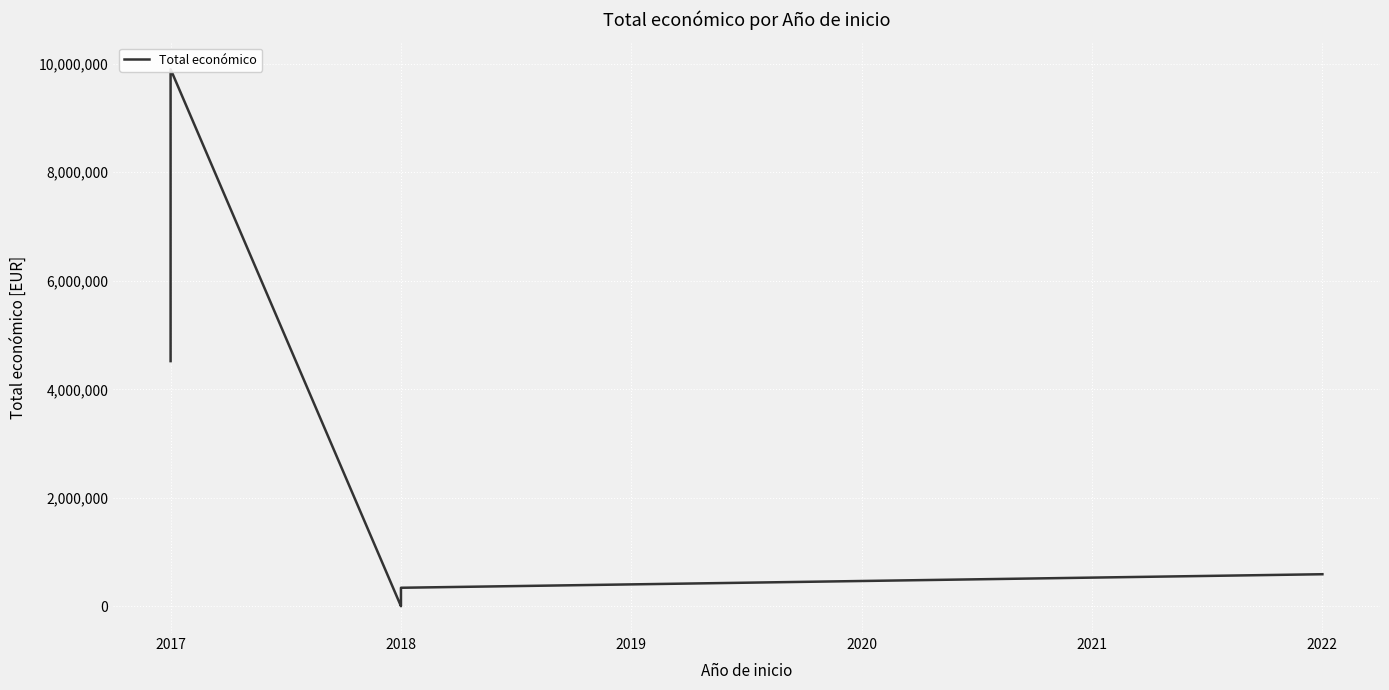

Is it true that the value at 2017 is 4520649?

True